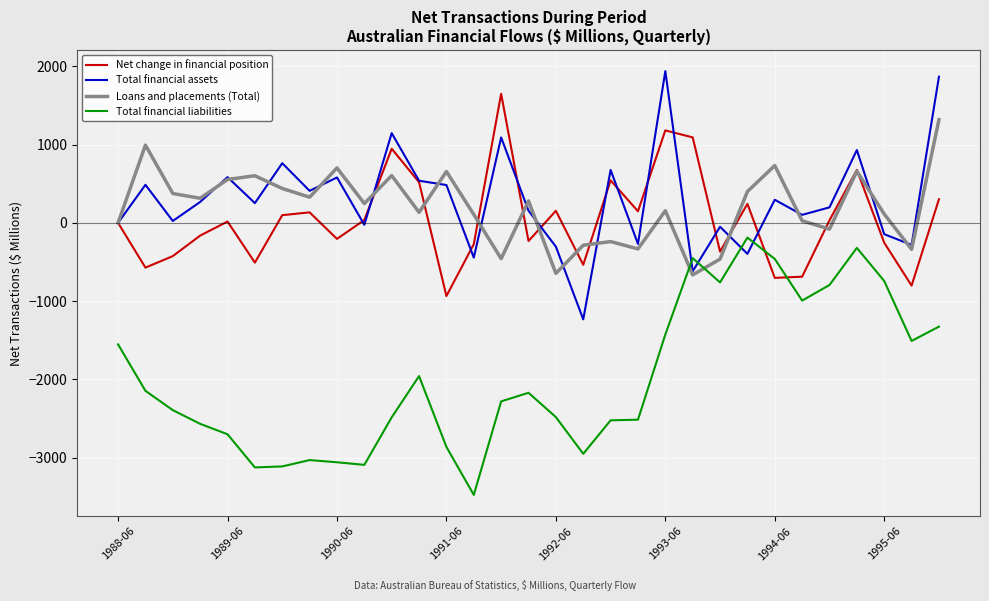

List the series in order of their peak value, highest first.

Total financial assets, Net change in financial position, Loans and placements (Total), Total financial liabilities